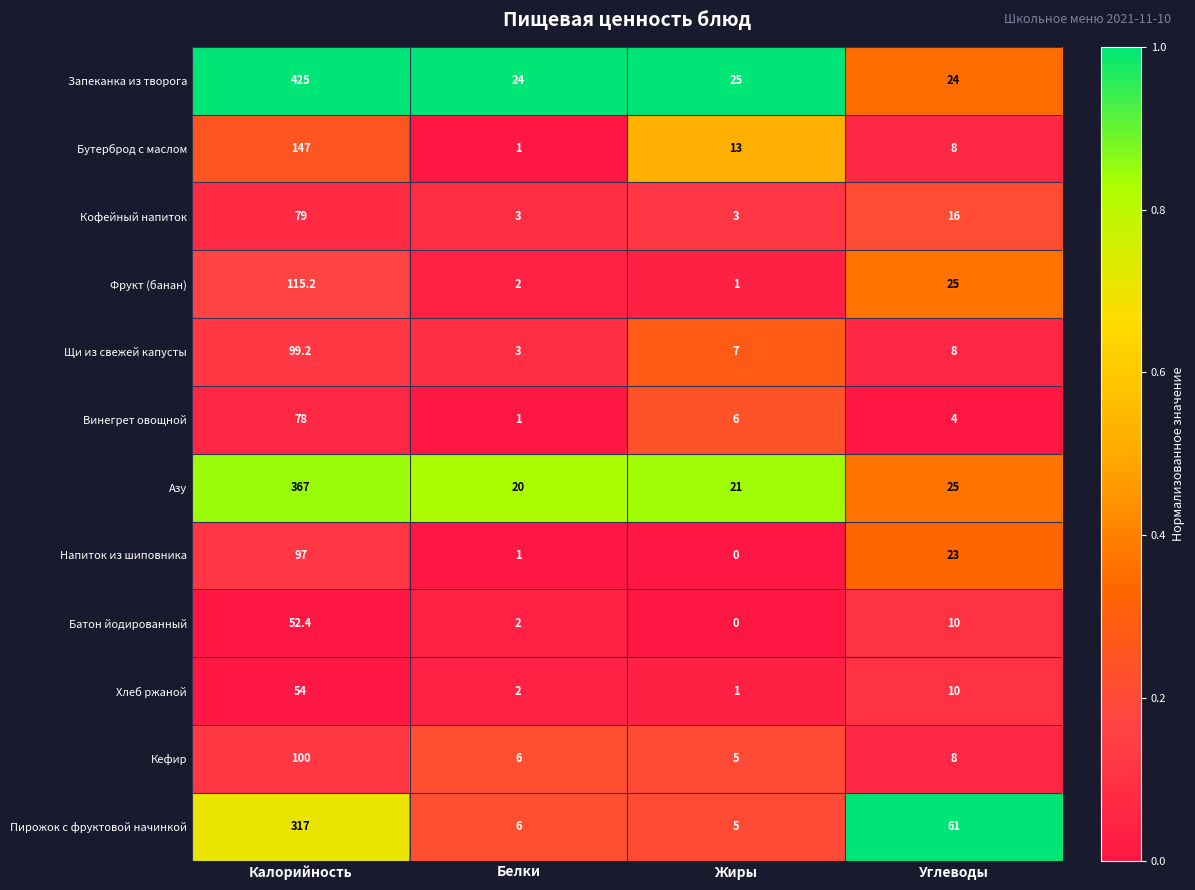

Which series changed the most between Калорийность and Жиры?

Запеканка из творога